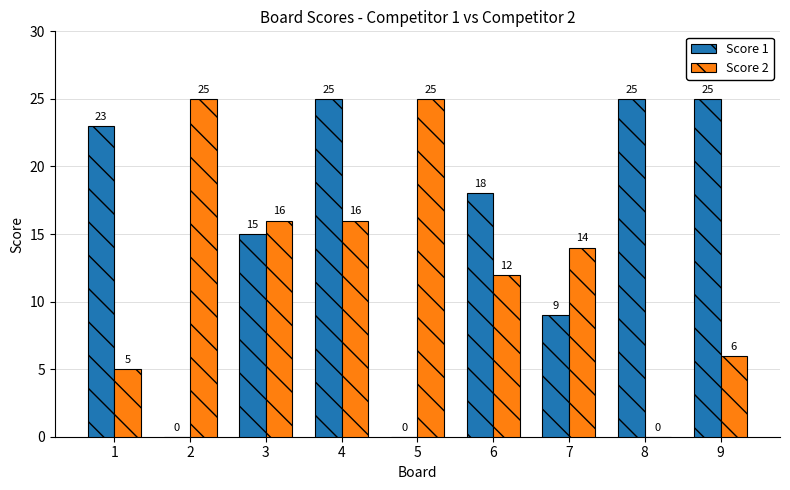

Reading left to right, list all the values displayed in this chart.

Score 1: 1=23	2=0	3=15	4=25	5=0	6=18	7=9	8=25	9=25
Score 2: 1=5	2=25	3=16	4=16	5=25	6=12	7=14	8=0	9=6